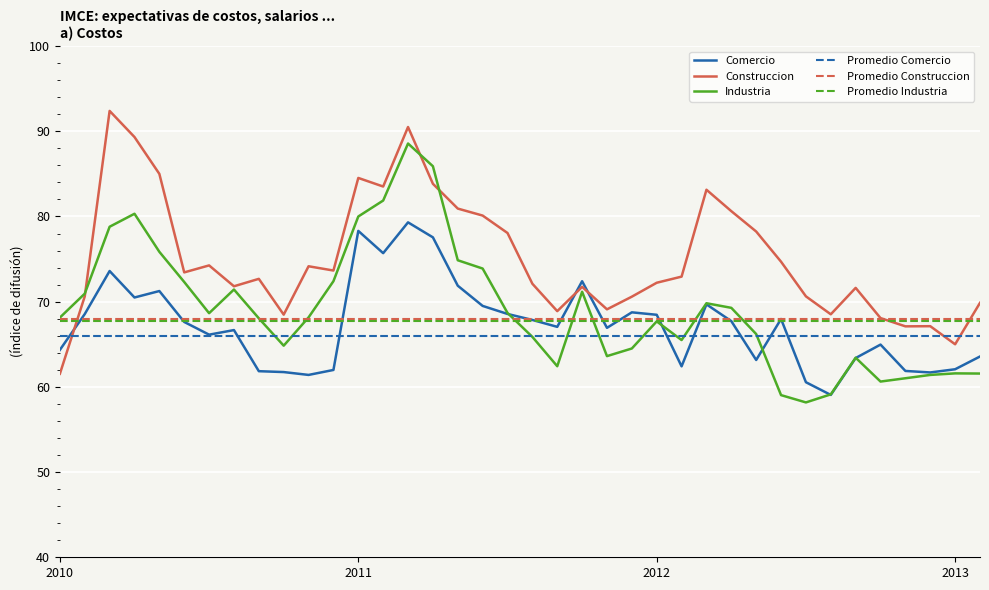

Which series has the largest total across all categories?

Construccion